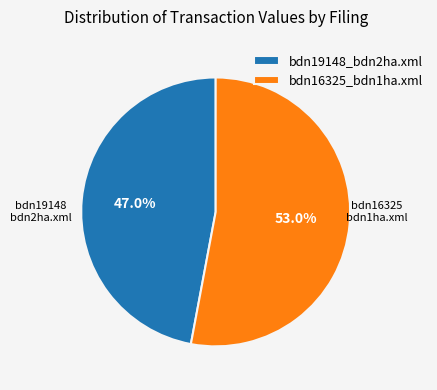

The bdn16325_bdn1ha.xml slice represents 53% of the pie. True or false?

True